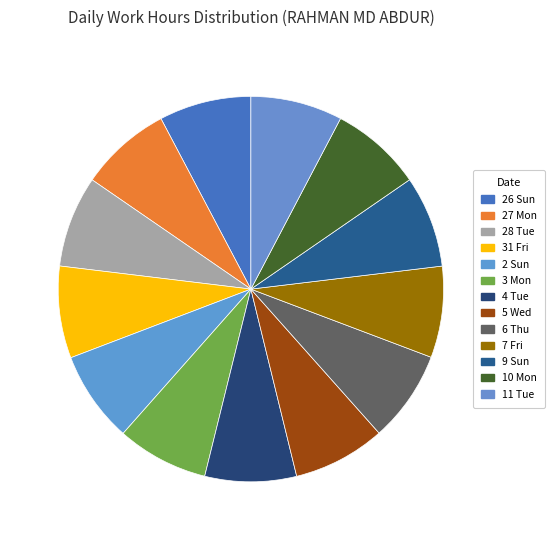

To the nearest percent, what percentage of the pie is 11 Tue?

8%